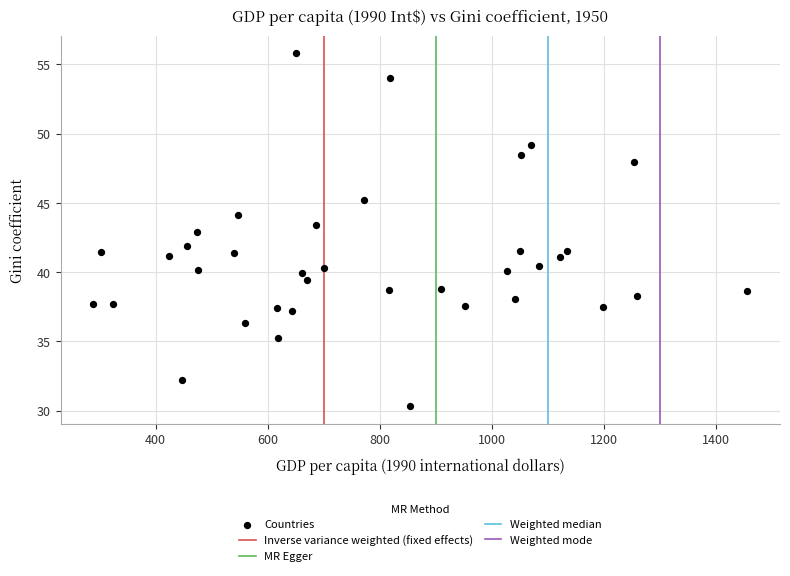

What is the range of X values (max minus min)?

1166.2